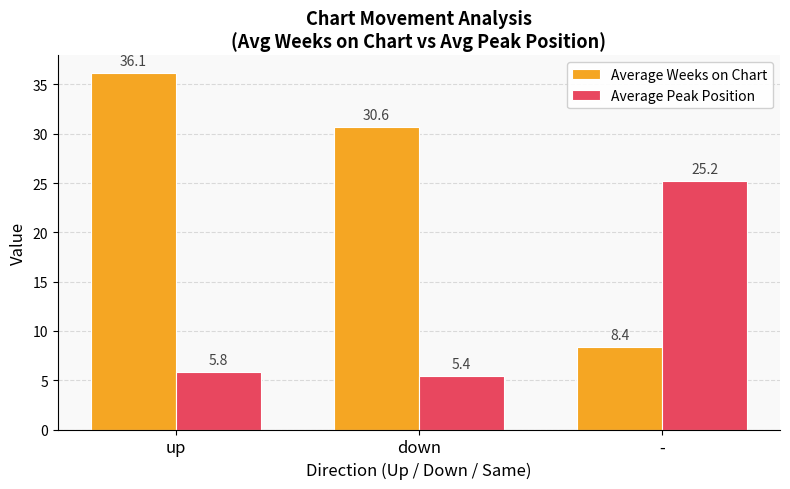

Which series has the widest spread of values?

Average Weeks on Chart